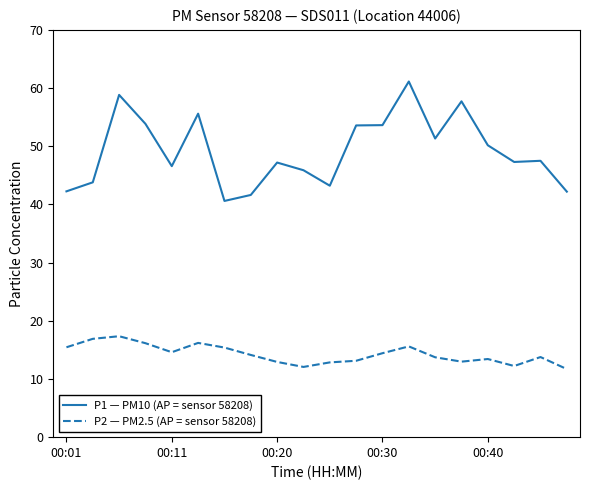

True or false: P1 — PM10 (AP = sensor 58208) and P2 — PM2.5 (AP = sensor 58208) intersect in this chart.

False